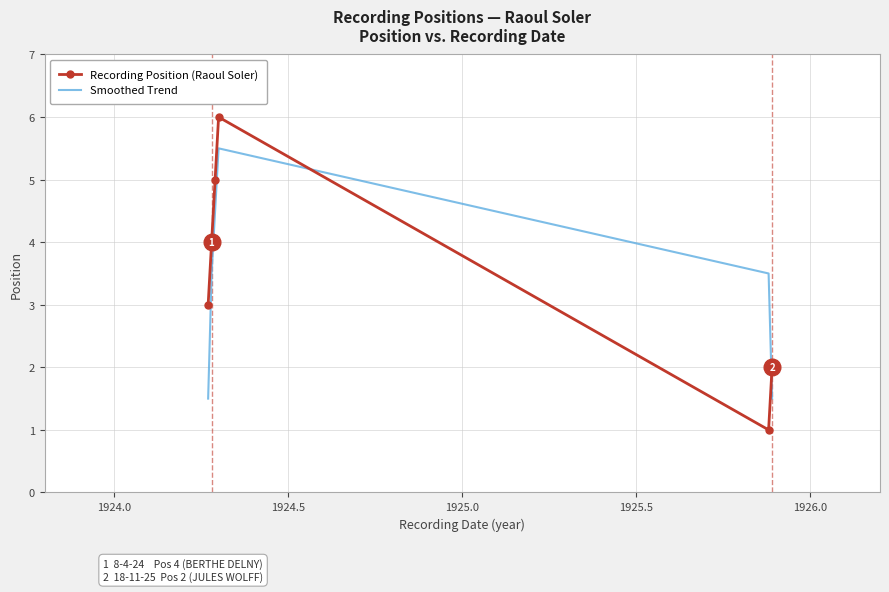

In Recording Position (Raoul Soler), how many points are higher than both neighbors (excluding endpoints)?

1